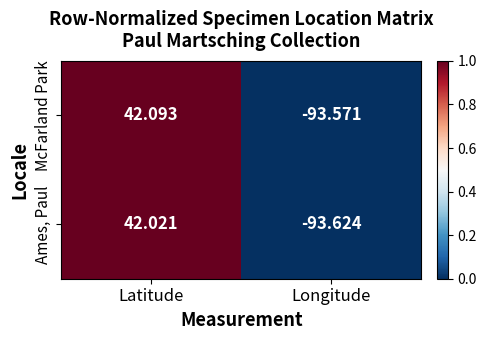

Rank the series by their maximum value, from lowest to highest.

Ames, Paul, McFarland Park